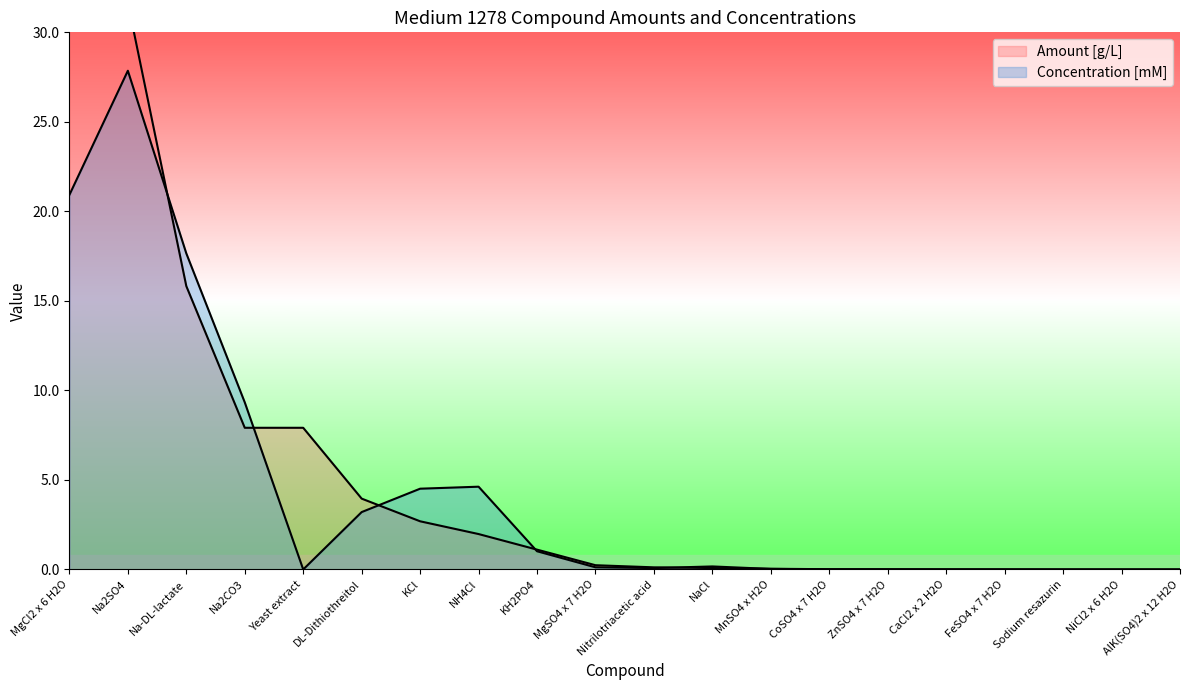

What is the label of the 12th point from the left?

NaCl